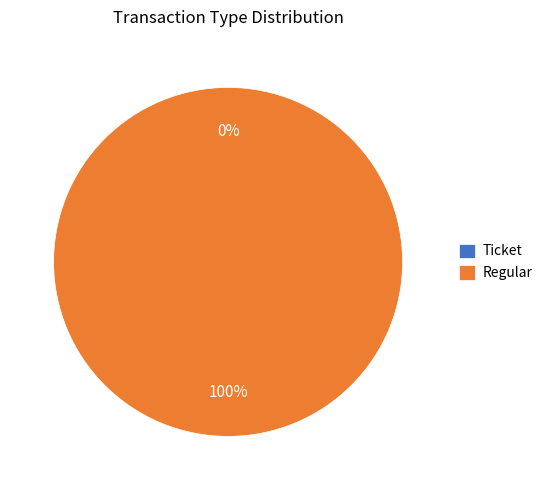

Rank the categories by value from highest to lowest.

Regular, Ticket